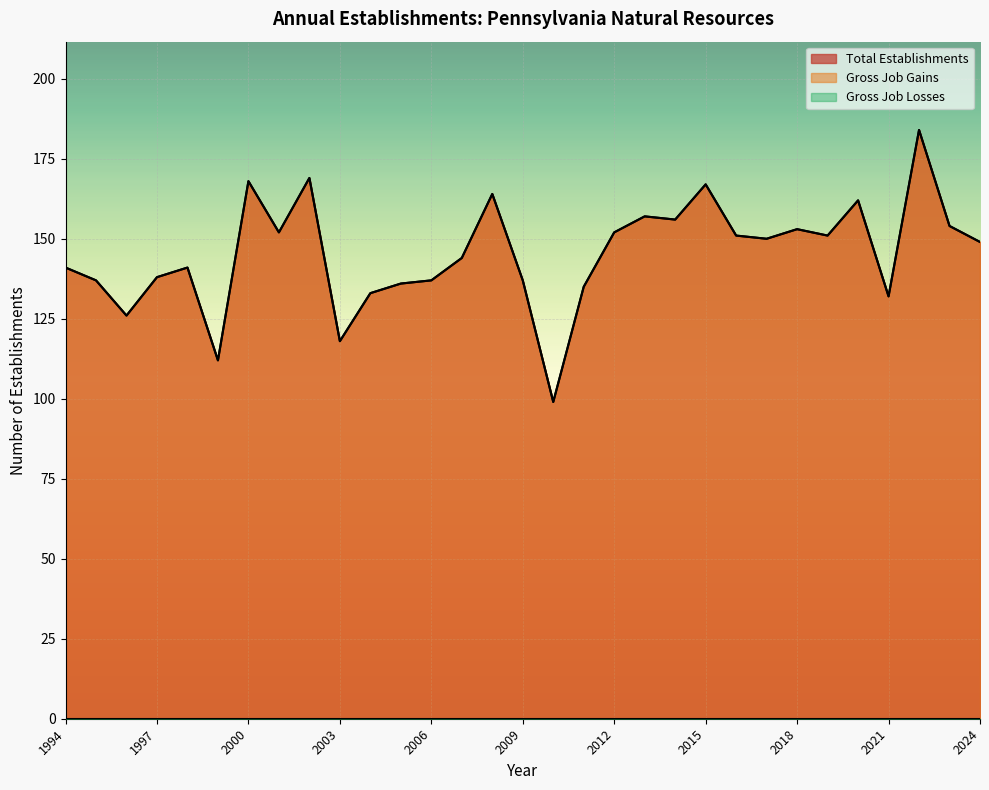

Between 2007 and 2011, which series saw the biggest shift?

Total Establishments